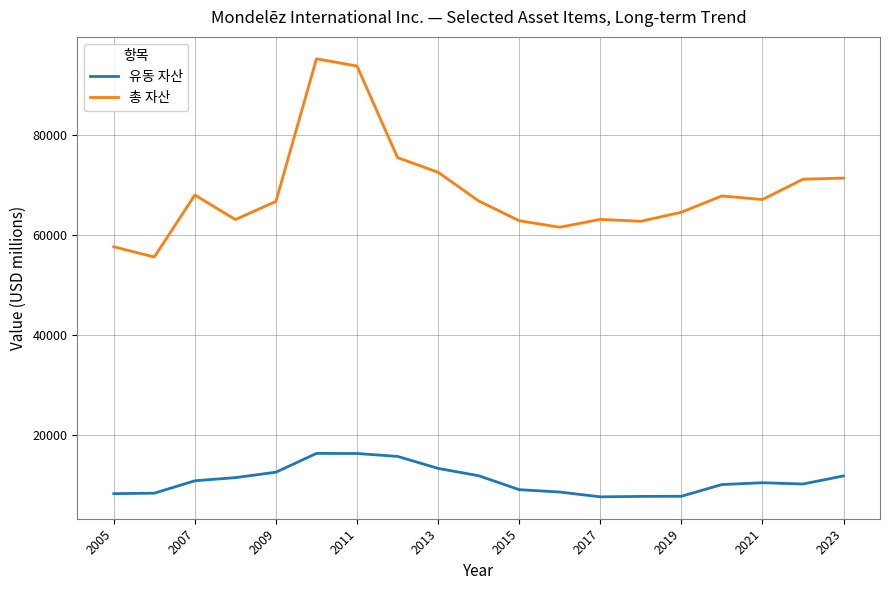

Which series has the widest spread of values?

총 자산